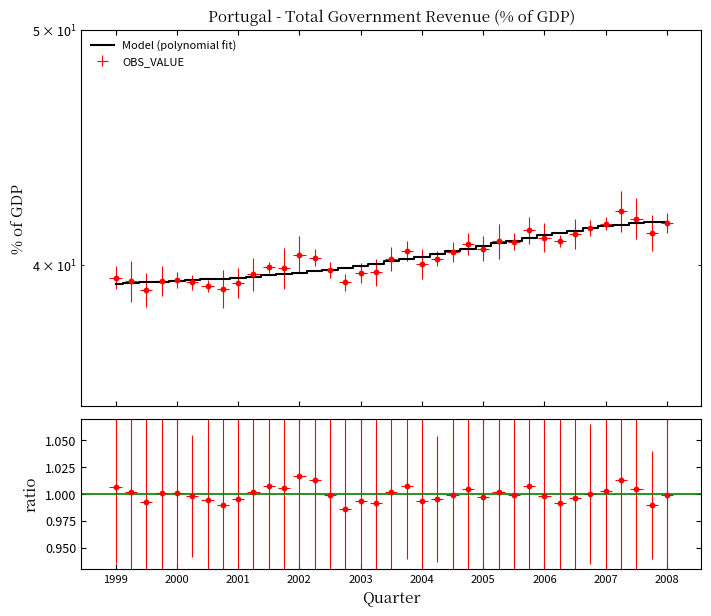

What is the change in value from 29 to 34?

+0.4